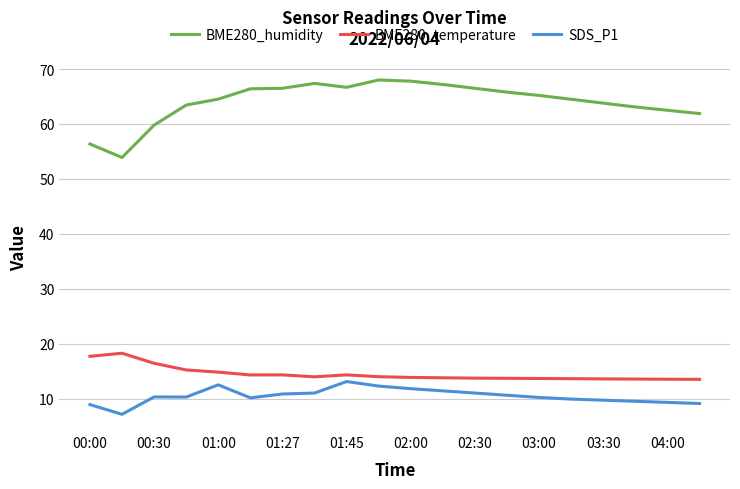

Which series has the largest range (max minus min)?

BME280_humidity